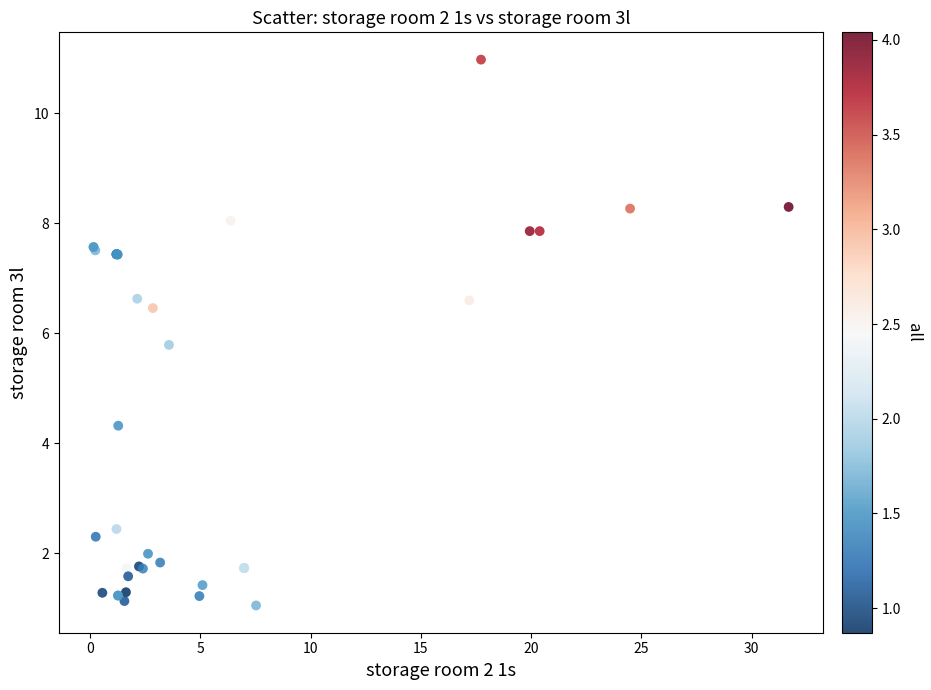

What Y value in the scatter plot is closest to 6?

5.8